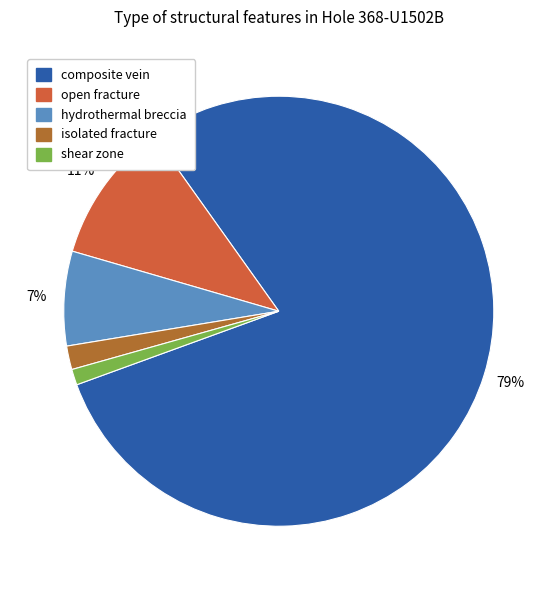

What percentage is the open fracture slice, to the nearest percent?

11%